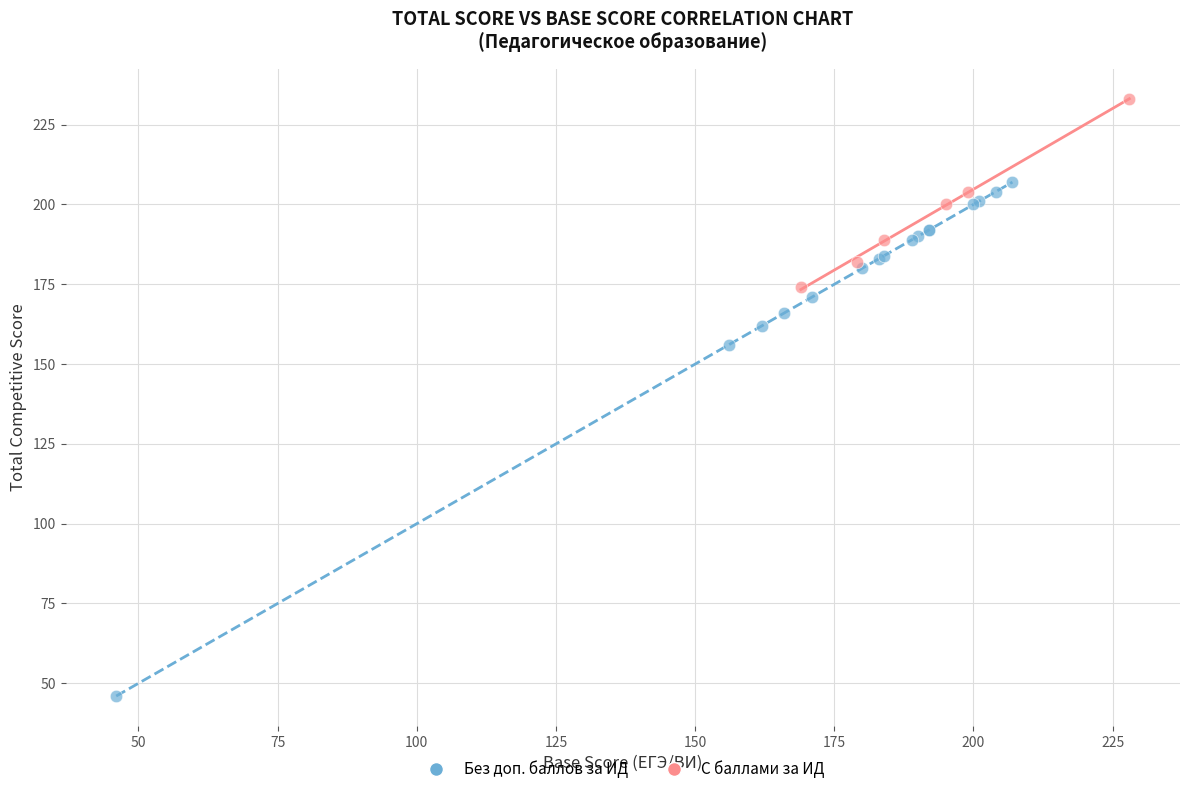

What are all the series names shown in the legend?

Без доп. баллов за ИД, С баллами за ИД